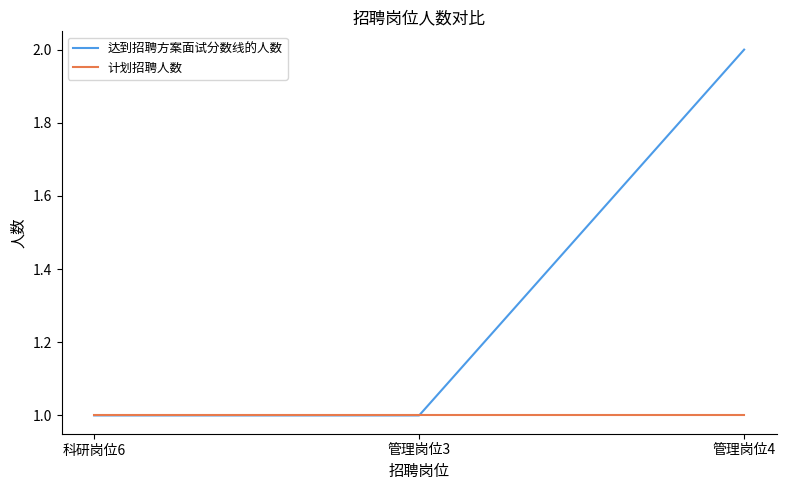

Which series changed the most between 科研岗位6 and 管理岗位4?

达到招聘方案面试分数线的人数